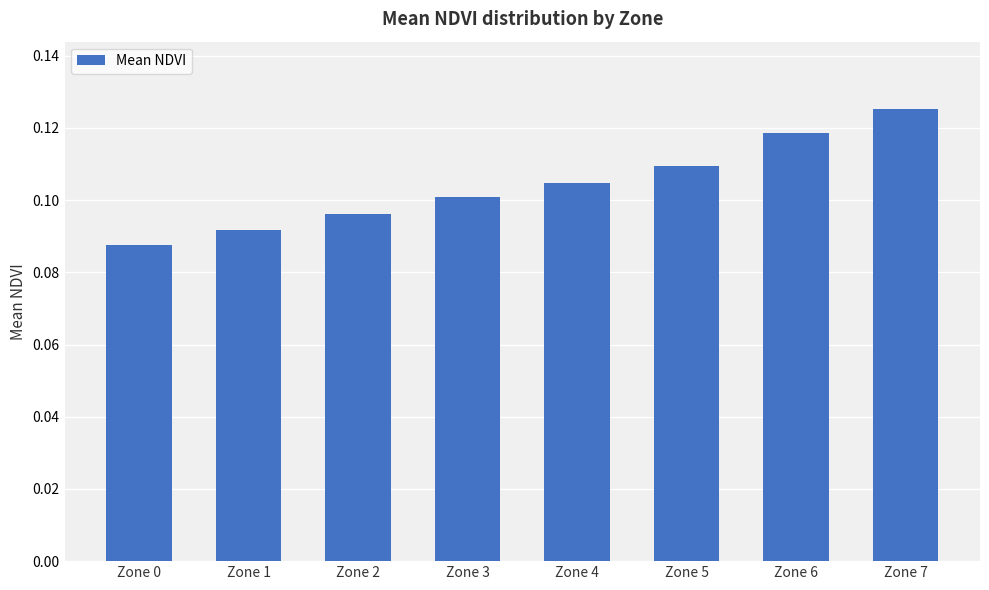

What is the sum of all values?

0.8